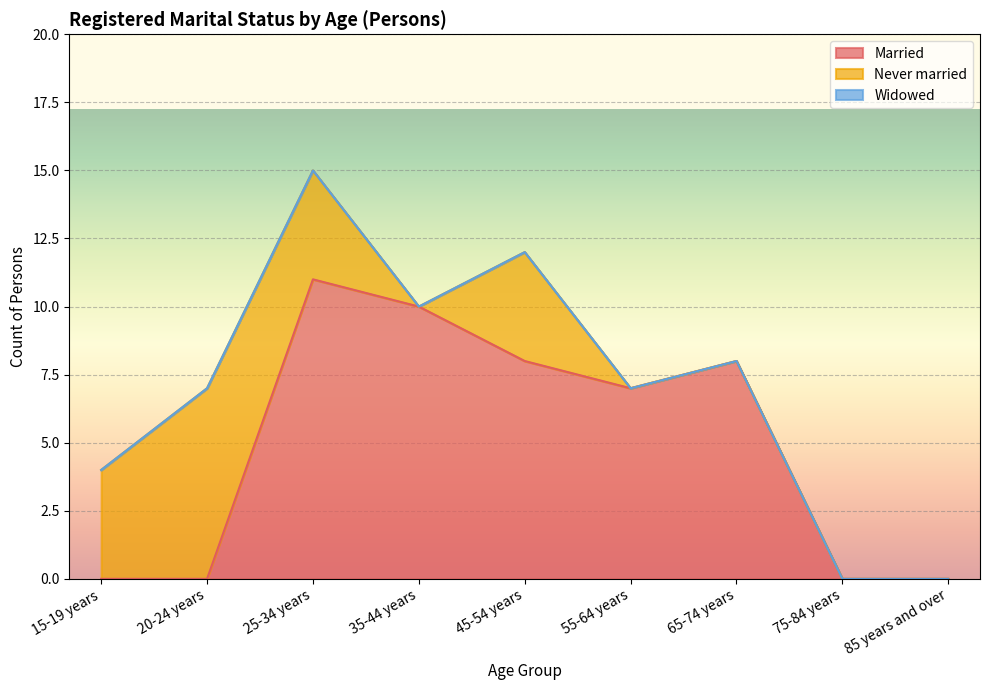

True or false: Never married and Widowed intersect in this chart.

False